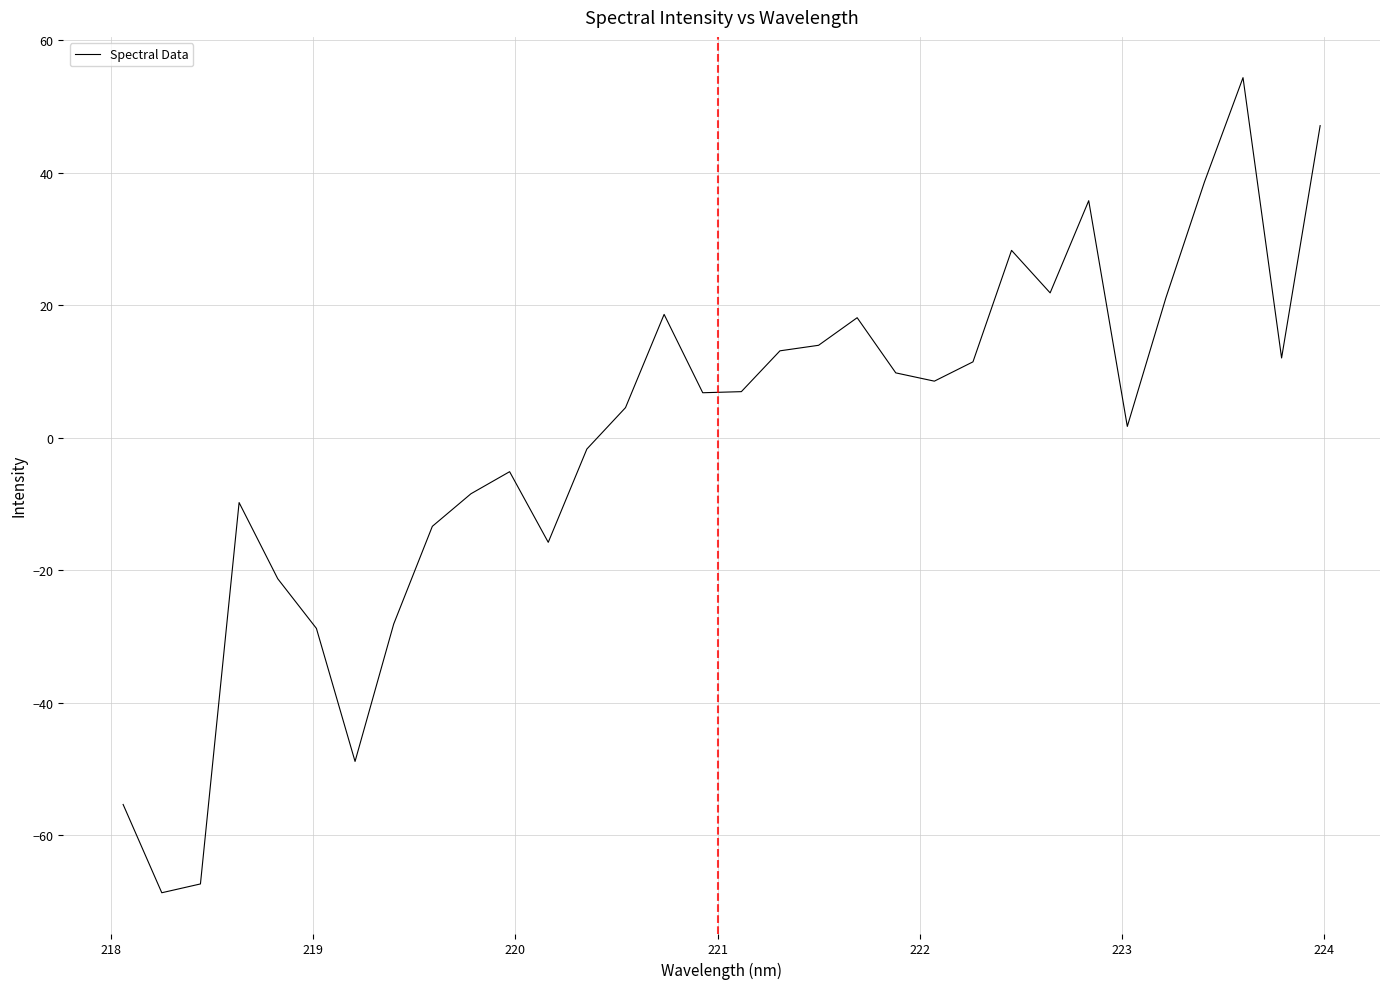

What is the difference between the maximum and minimum values?

123.1